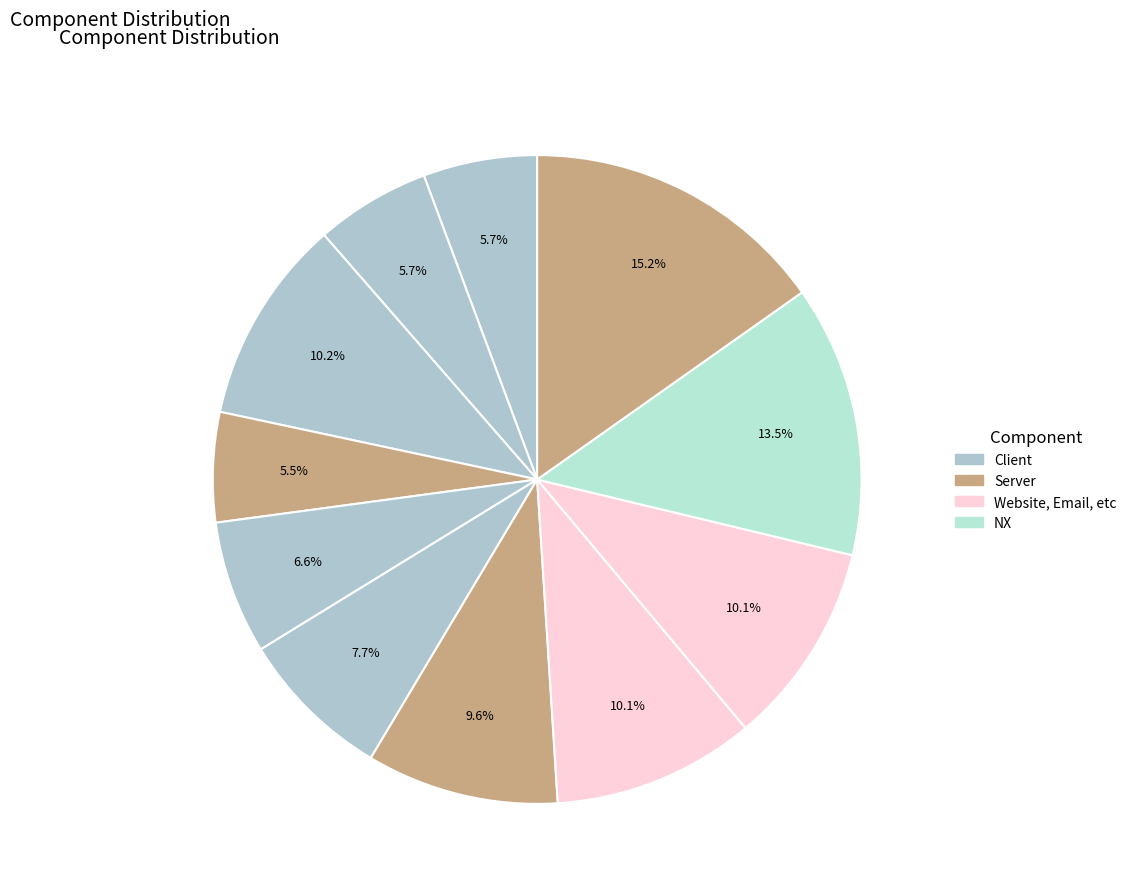

Which slice is the largest?

Server (300)